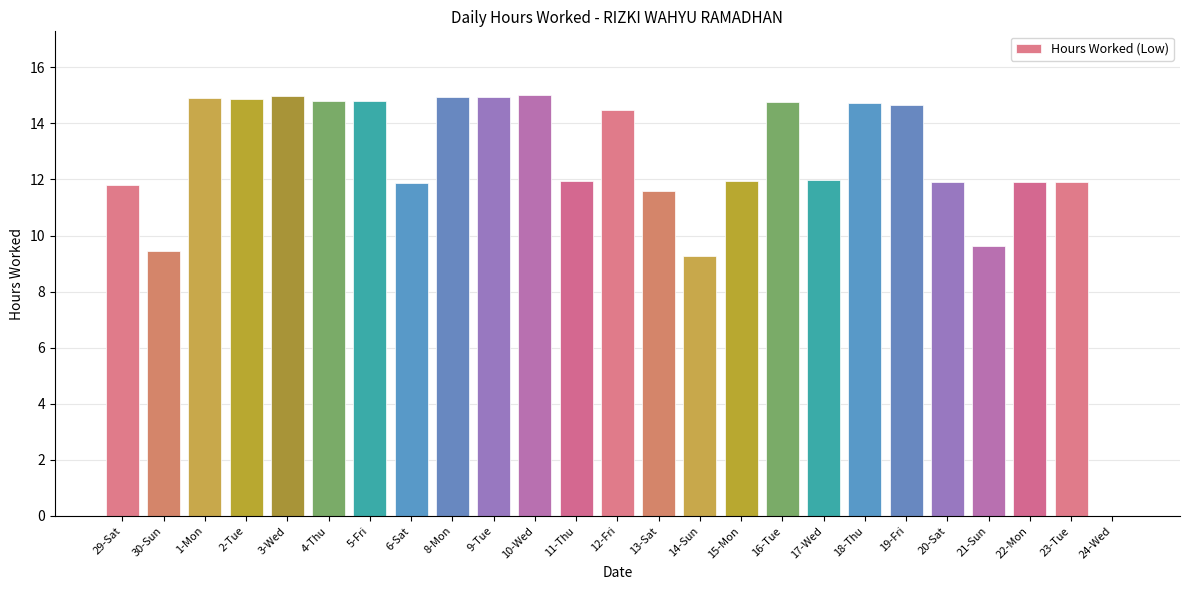

Approximately how many times larger is the value at 20-Sat compared to 16-Tue?

0.8